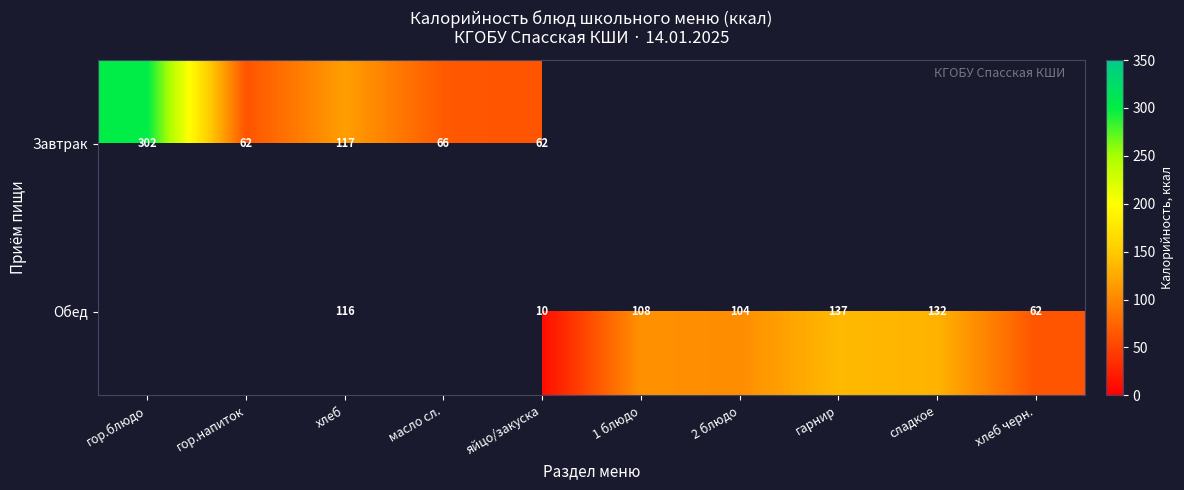

What is the total value across all series at яйцо/закуска?

72